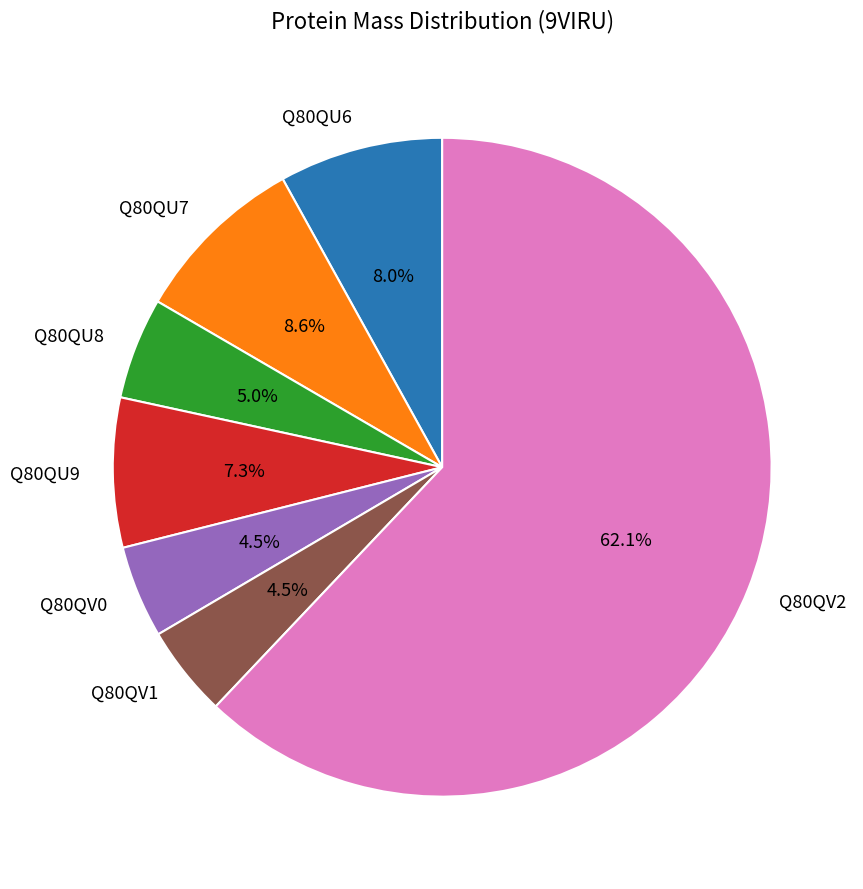

Count the number of slices in the pie.

7